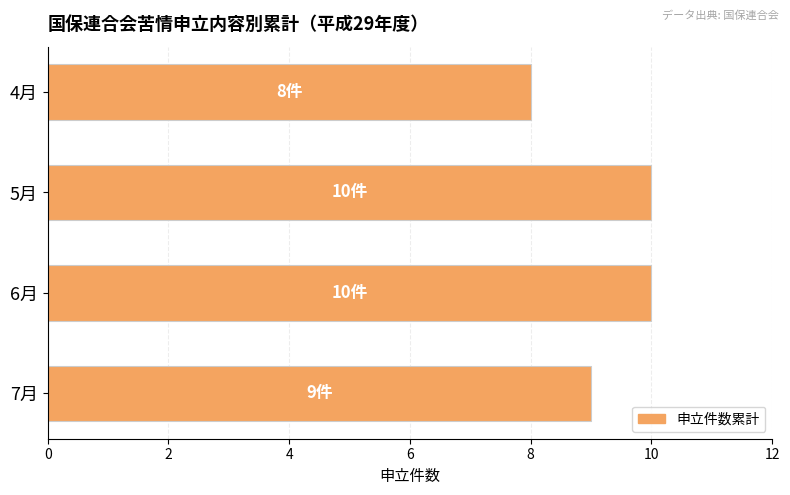

Is it true that the value at 7月 is 9?

True